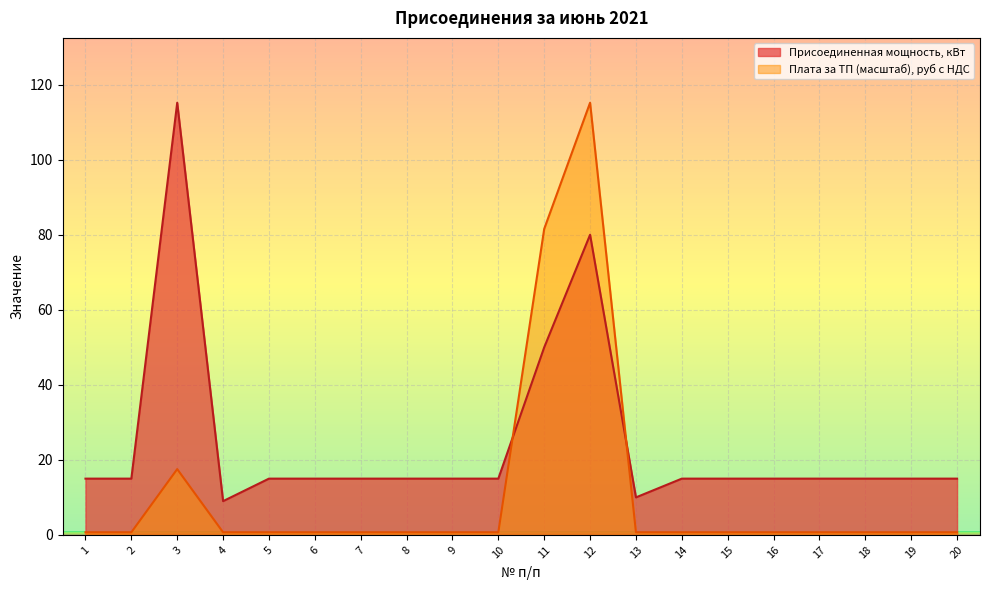

In Присоединенная мощность, кВт, how many points are lower than both neighbors (excluding endpoints)?

2